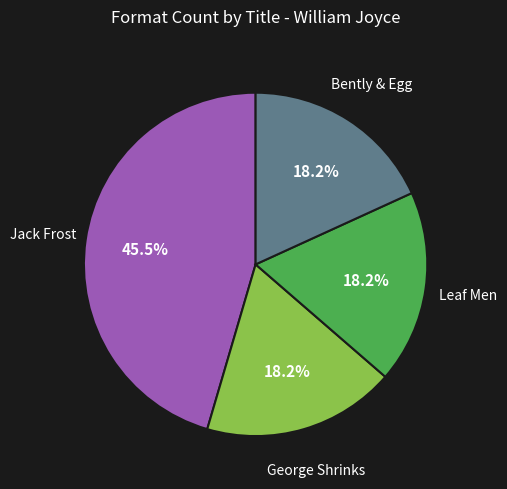

Is there a majority slice in this chart?

No